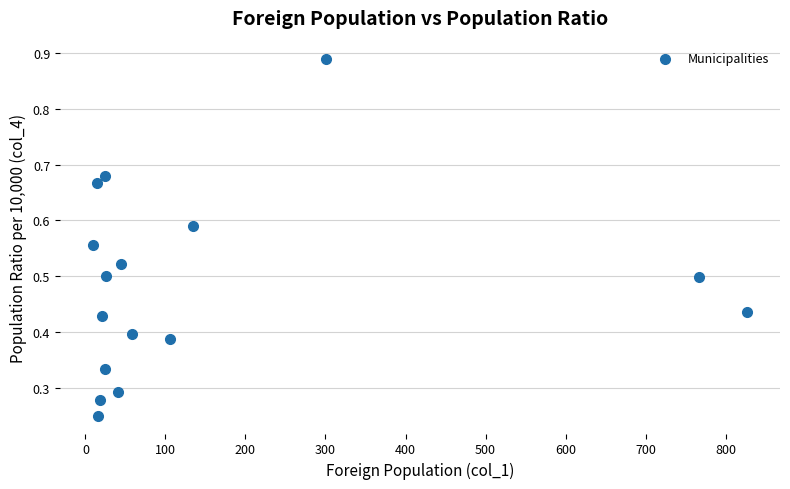

What is the range of X values (max minus min)?

818.0